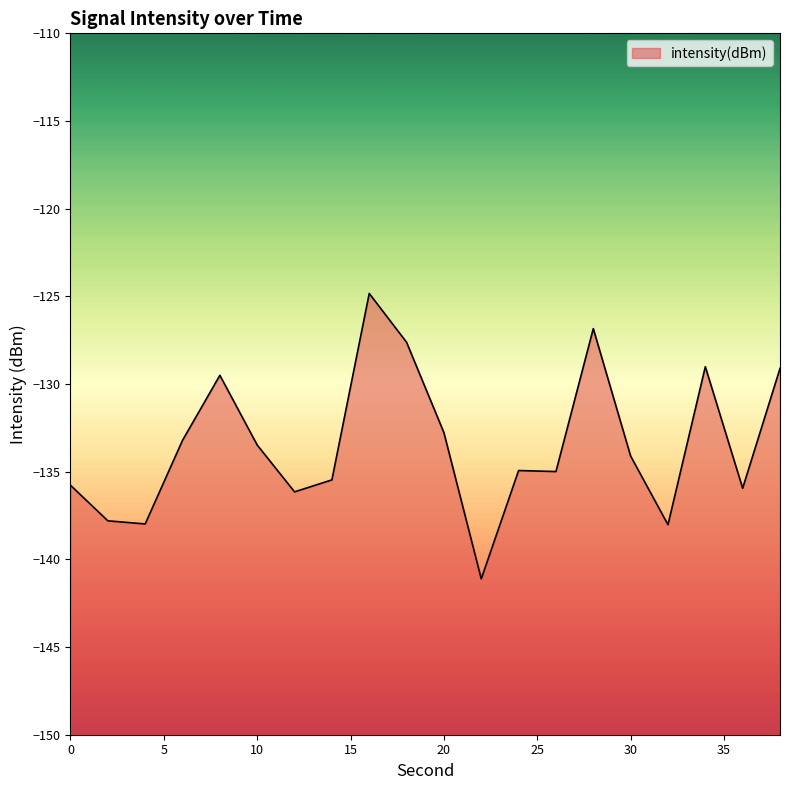

True or false: the data shows -141.1 at 22.

True